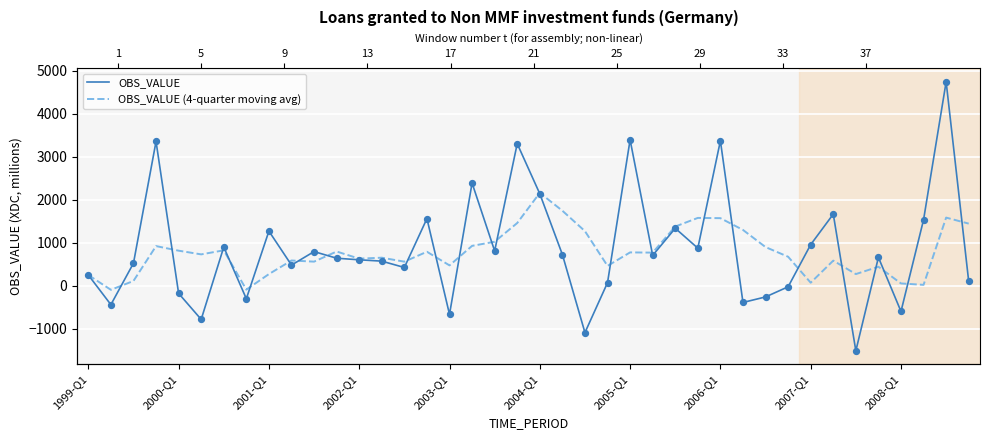

Which series has the largest Y range (max minus min)?

OBS_VALUE